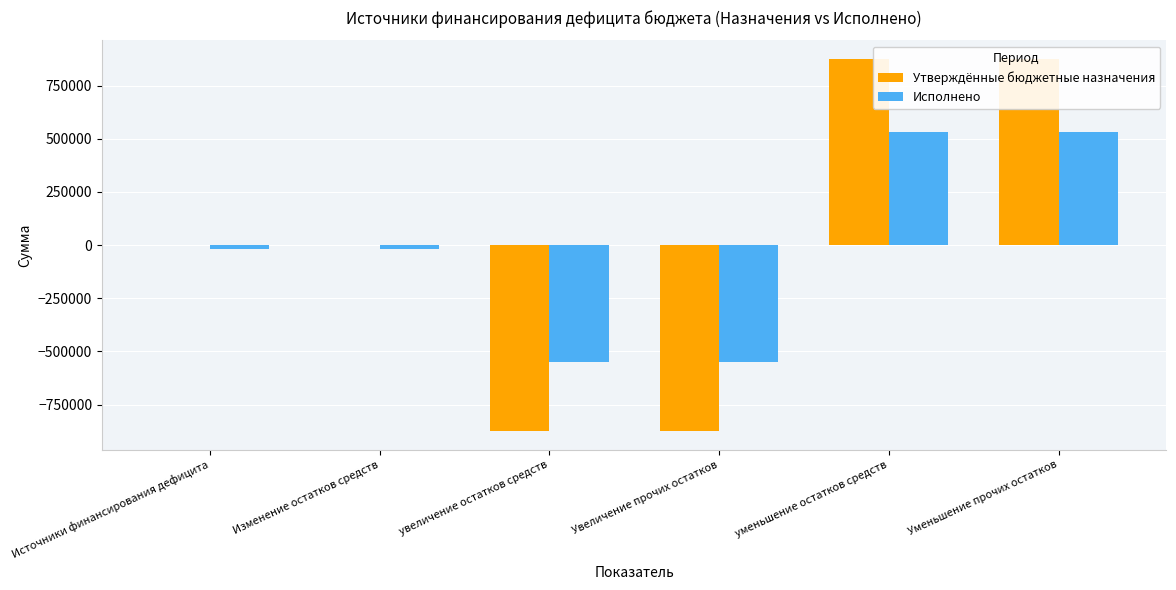

What is the label of the 4th bar from the right?

увеличение остатков средств